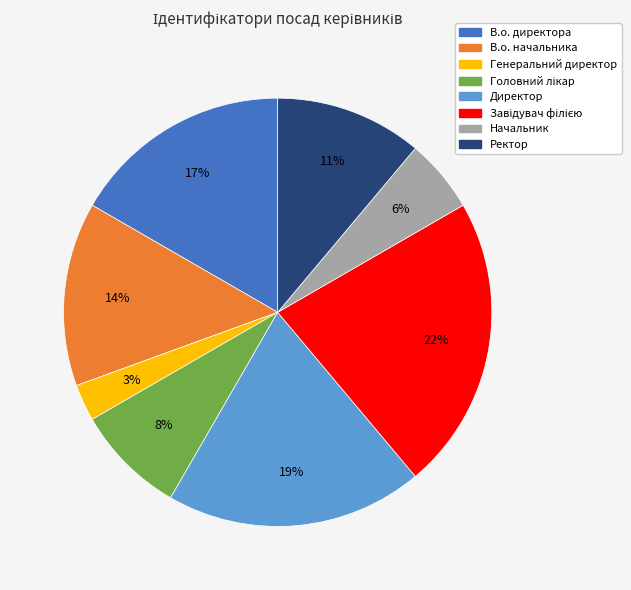

To the nearest percent, what is the difference between the largest and smallest slice percentages?

19%